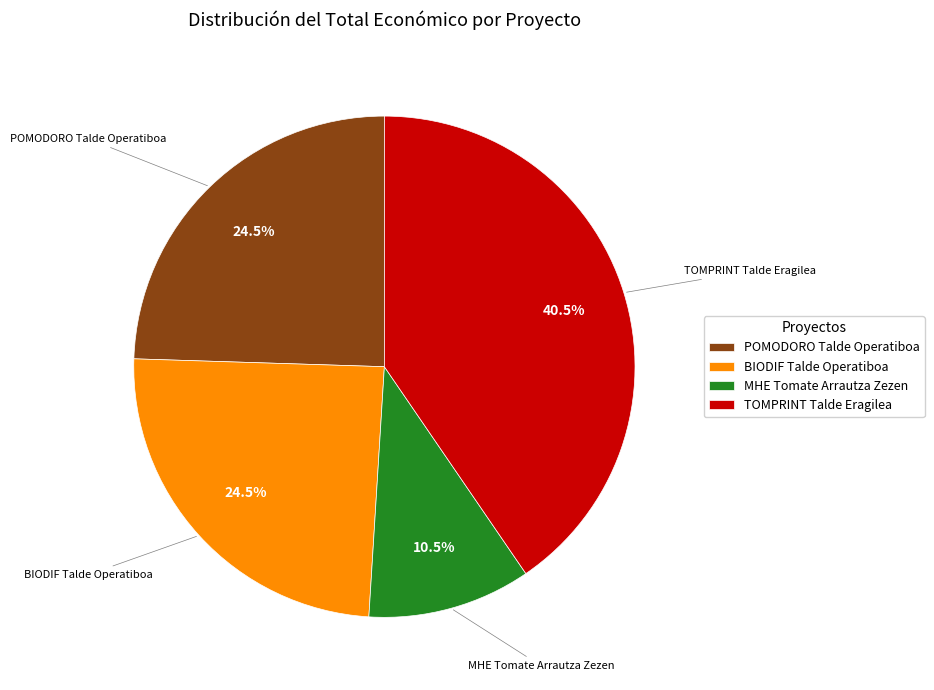

Which slice is the largest?

TOMPRINT Talde Eragilea